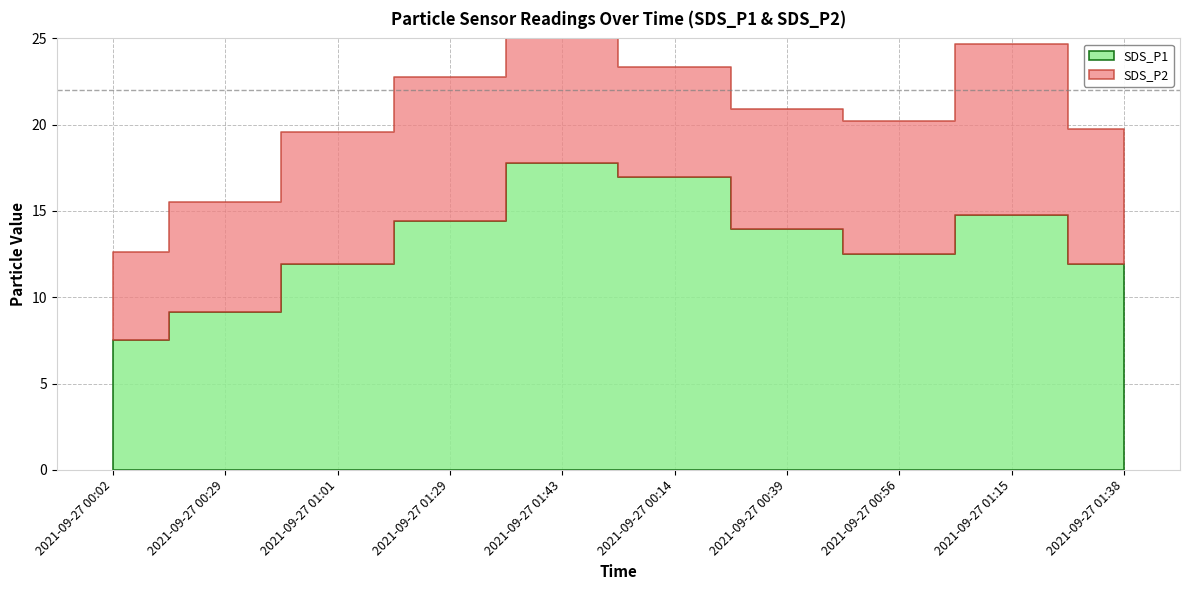

The SDS_P2 series shows 6.4 at 2021-09-27 00:29. True or false?

True